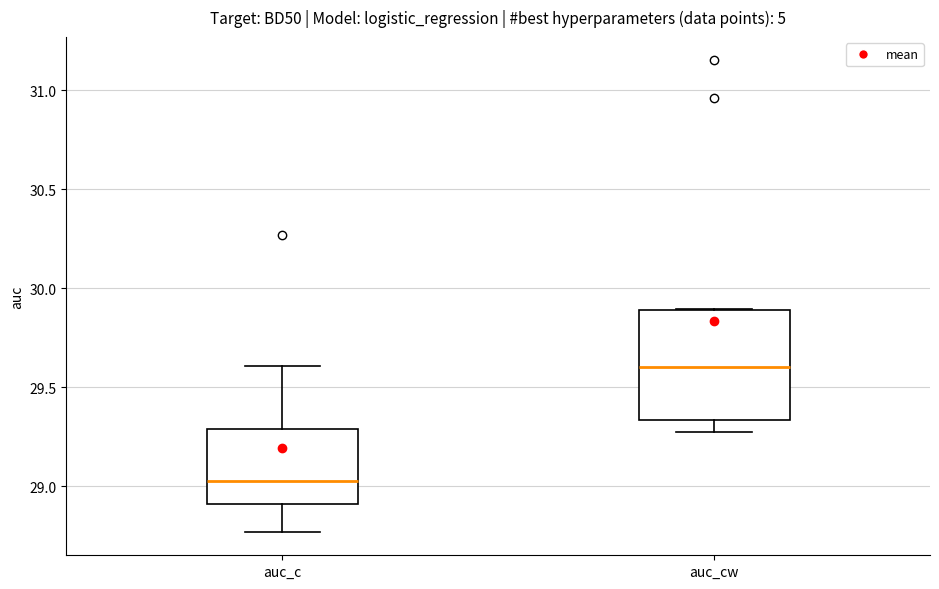

Reading left to right, read every box against the y-axis: the position of its median line, the range the box covers, and the ends of its whiskers. The values are not printed on the chart, so give them approximately, as read against the axis.

auc_c: median 29.00, box 28.90 to 29.30, whiskers 28.75 to 29.60
auc_cw: median 29.60, box 29.35 to 29.90, whiskers 29.25 to 29.90